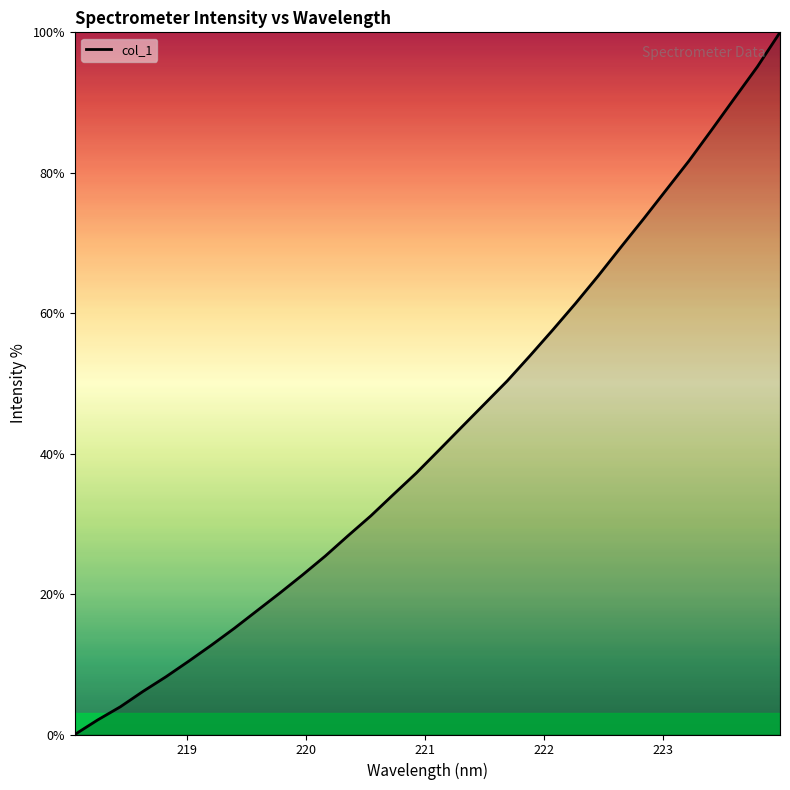

What is the maximum value shown in the chart?

100.0